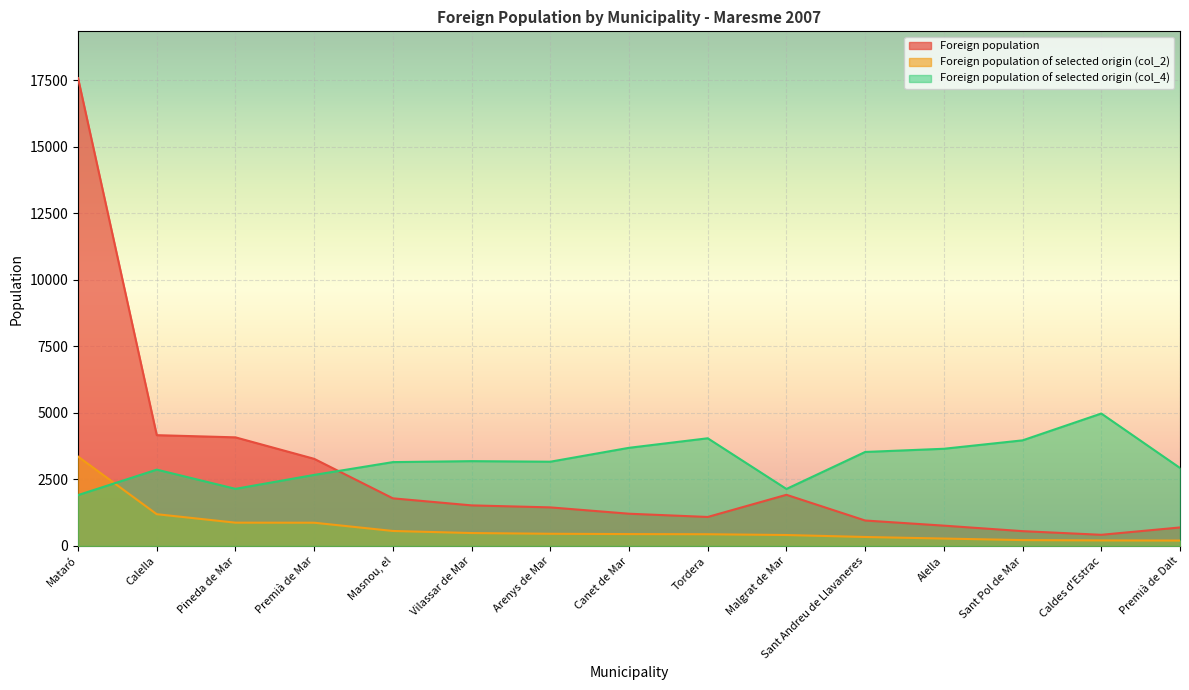

How many values in the Foreign population of selected origin (col_2) series are below 447?

7